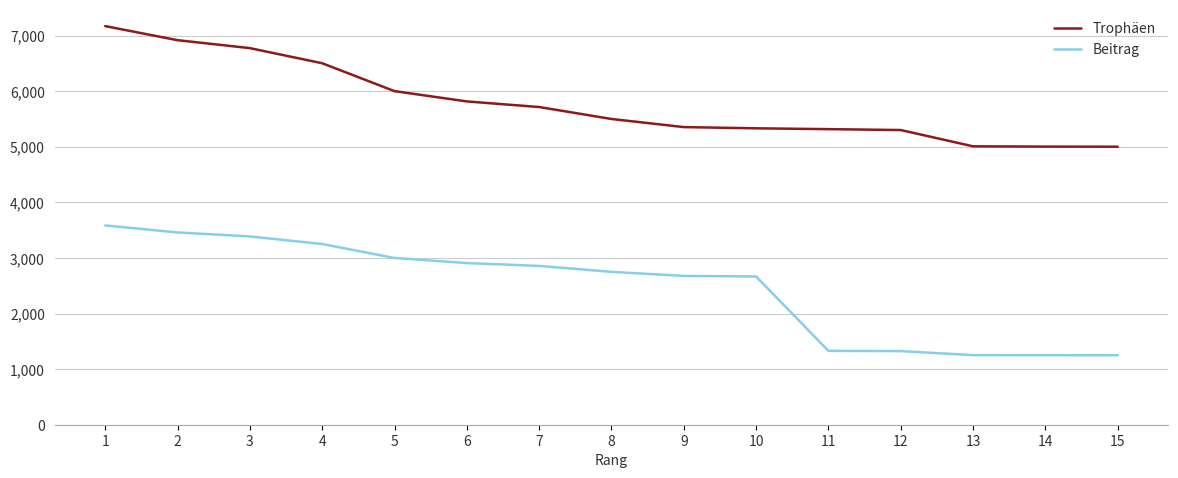

At which category is the sum across all series the highest?

1